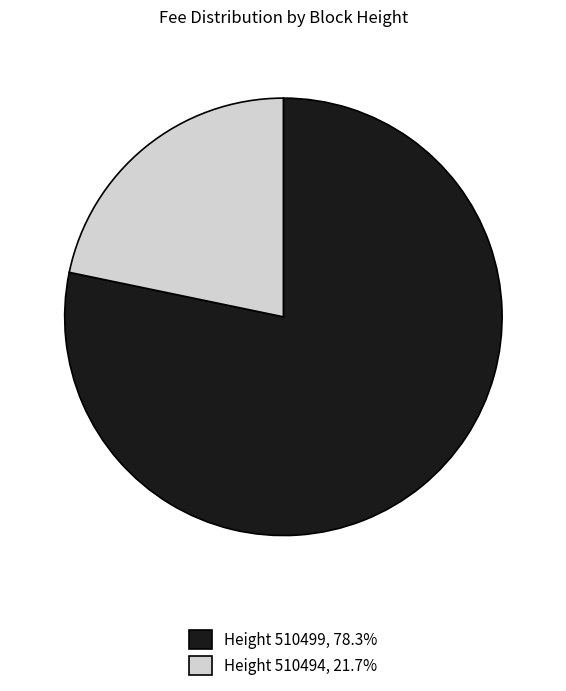

Does any single category account for the majority?

Yes